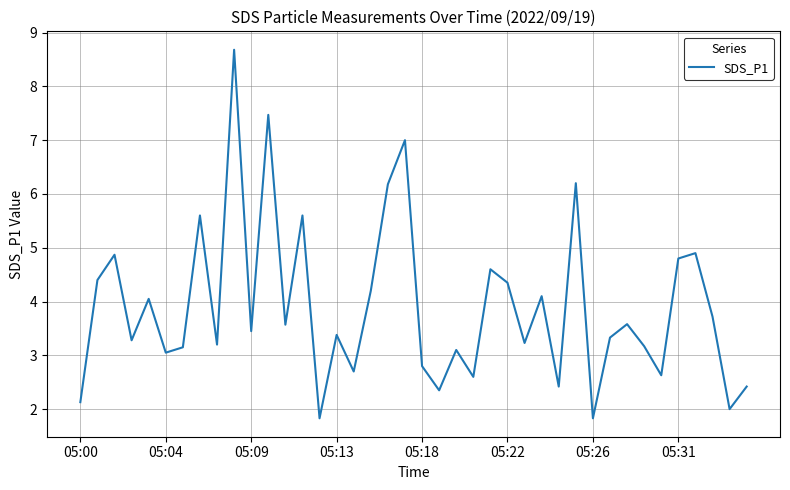

What is the smallest value displayed?

1.8